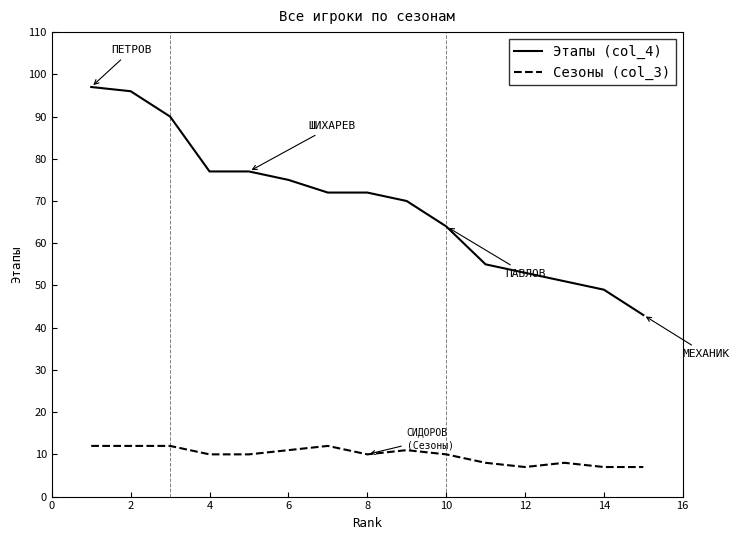

Which series has the largest total across all categories?

Этапы (col_4)